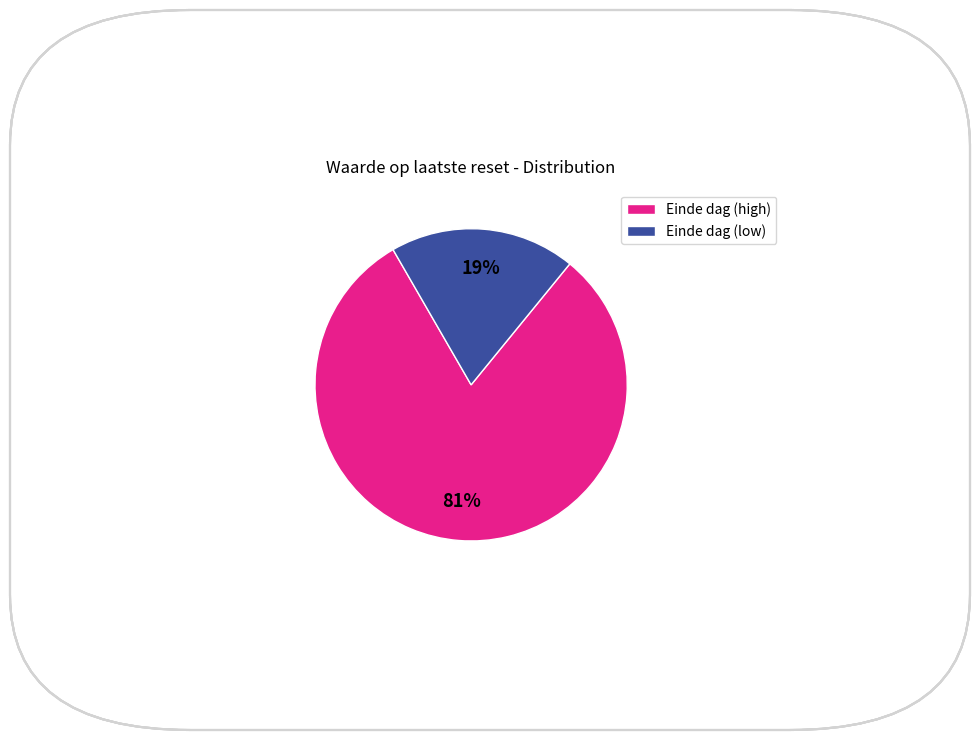

To the nearest percent, what is the average slice percentage?

50%